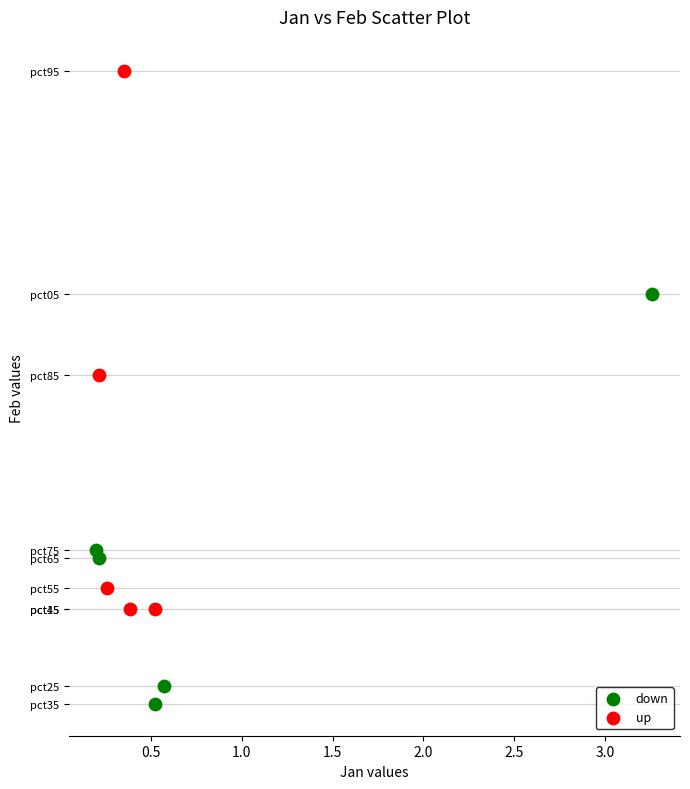

What are all the series names shown in the legend?

down, up